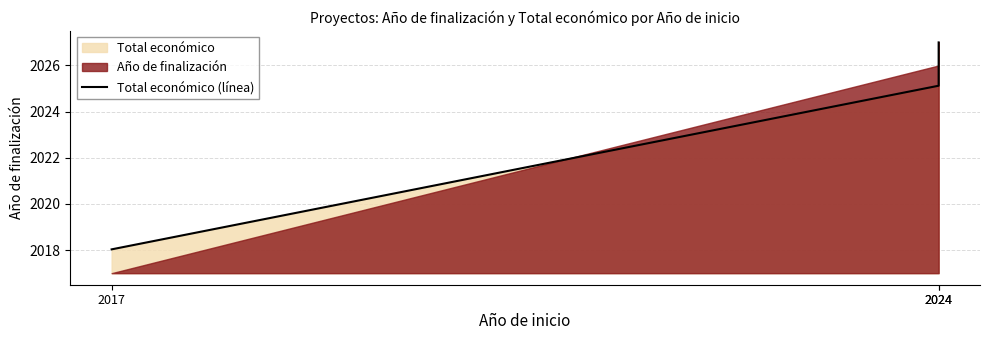

Is it true that the value at 2024 is 3522.9?

False